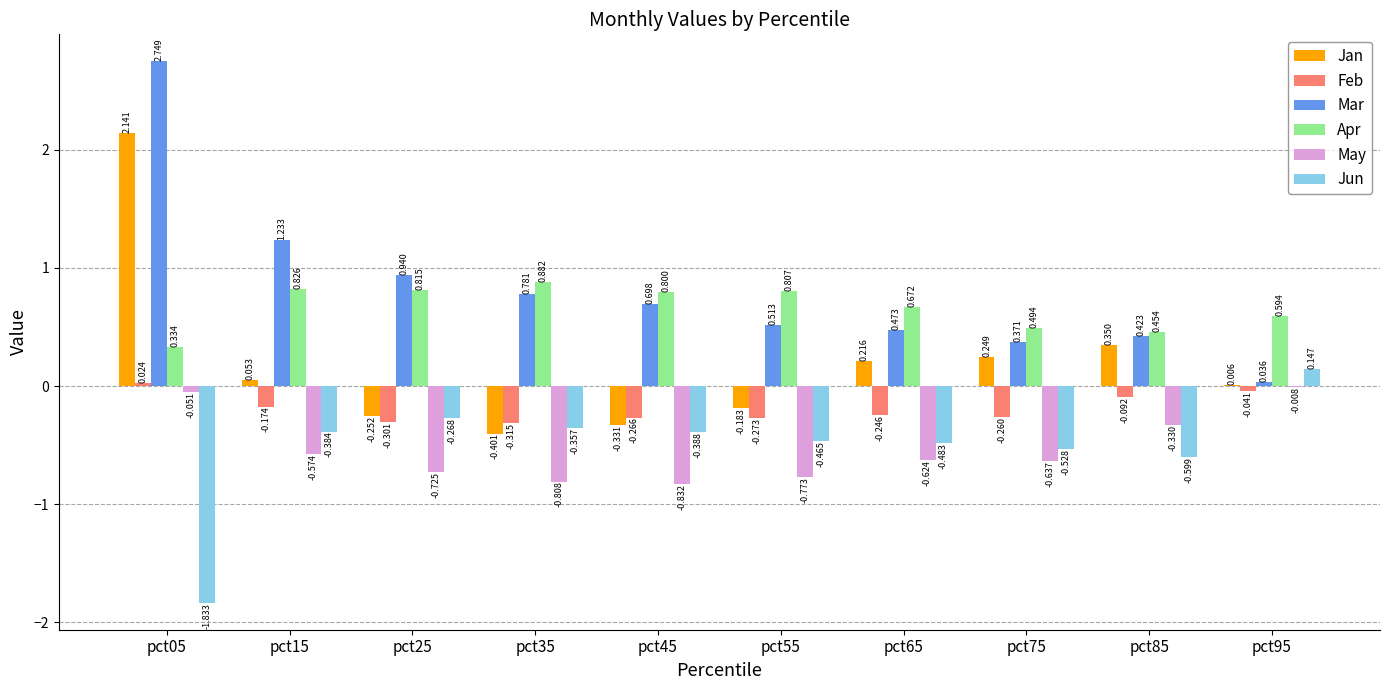

Which series has the largest total across all categories?

Mar